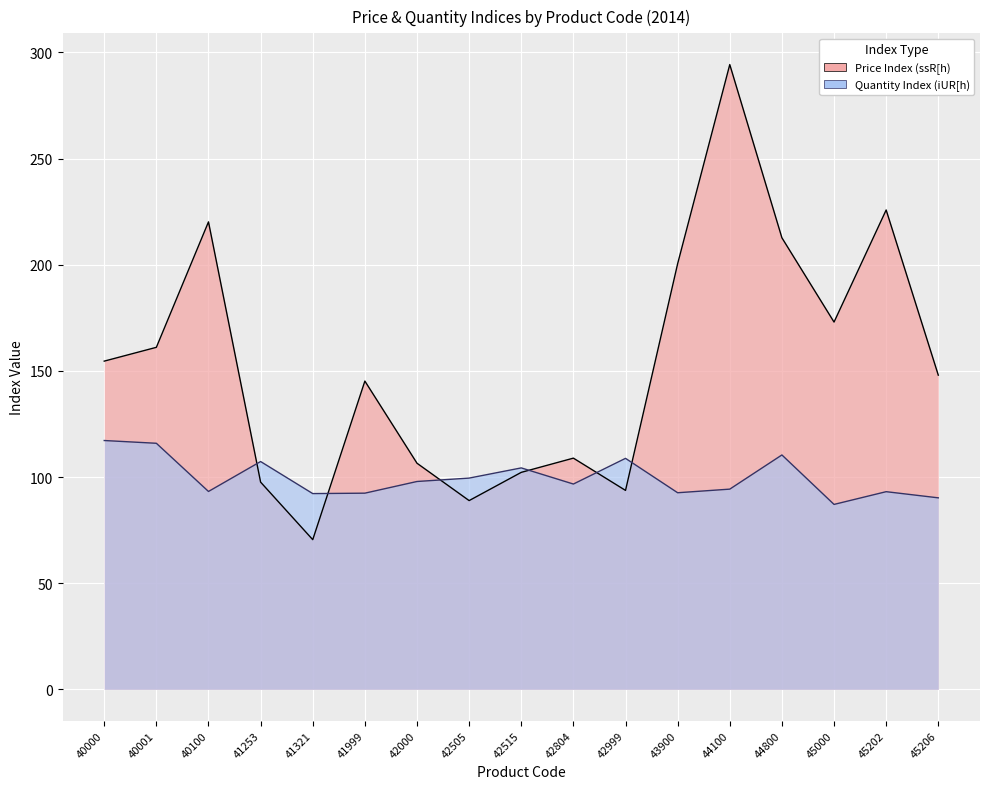

True or false: Price Index (ssR[h) has a value of 93.7 at 42999.

True